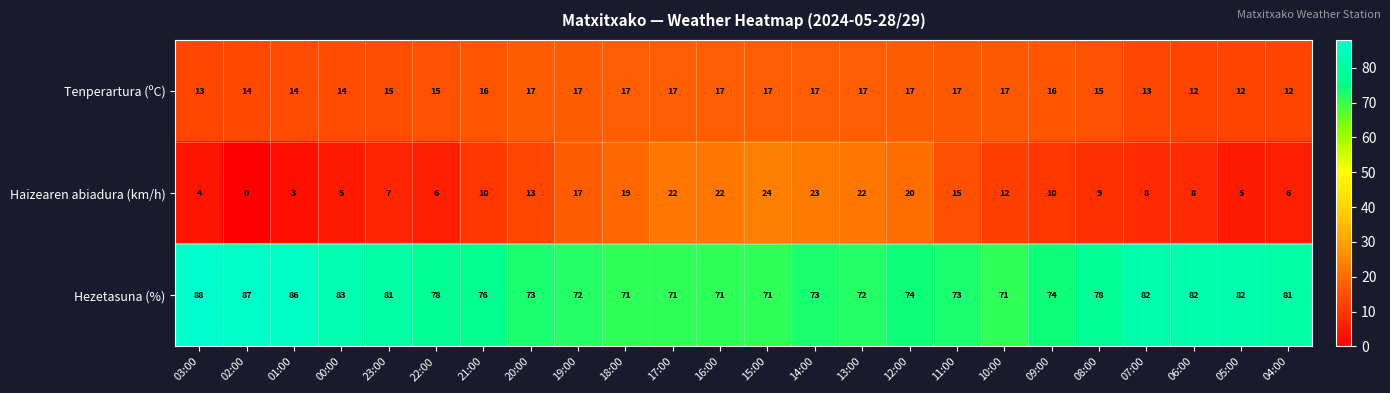

How many values in the Haizearen abiadura (km/h) series are below 10?

11